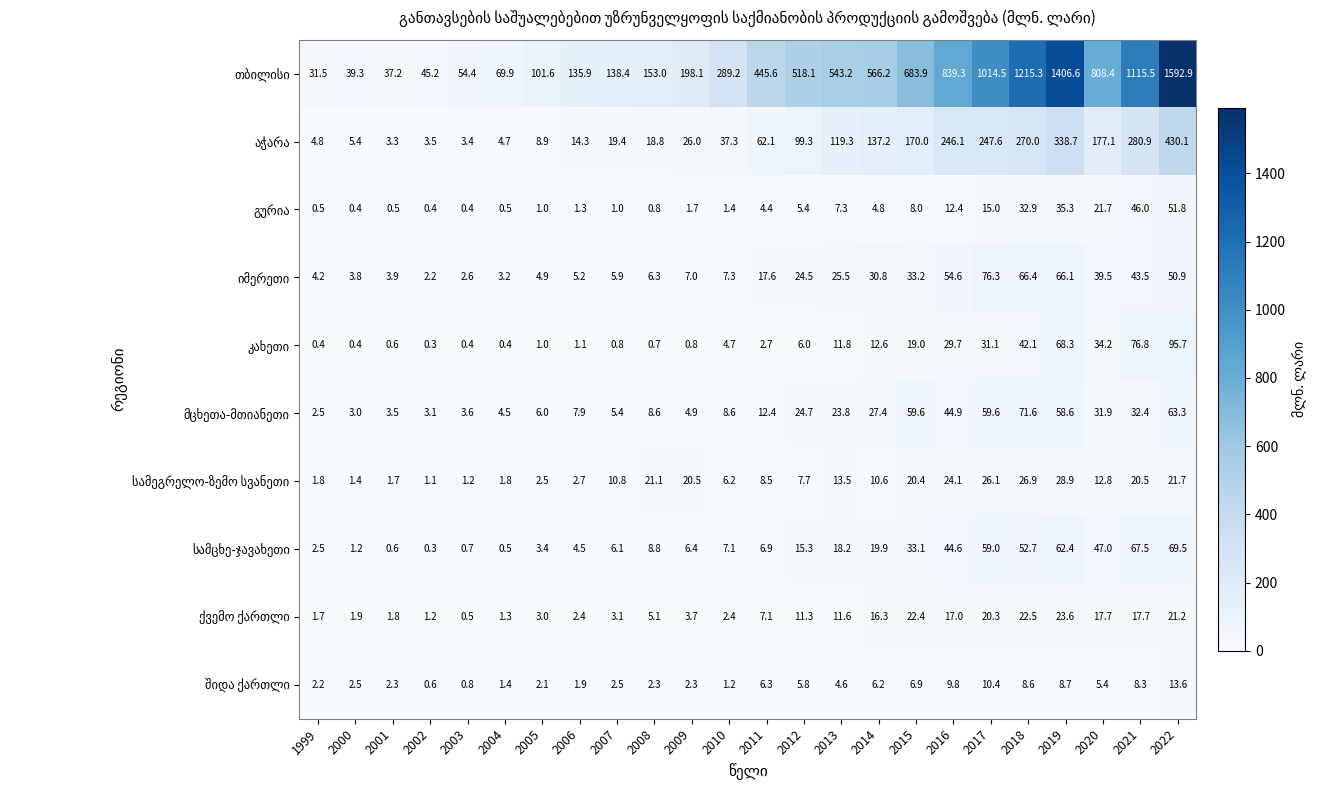

What is the total value across all series at 2021?

1709.1